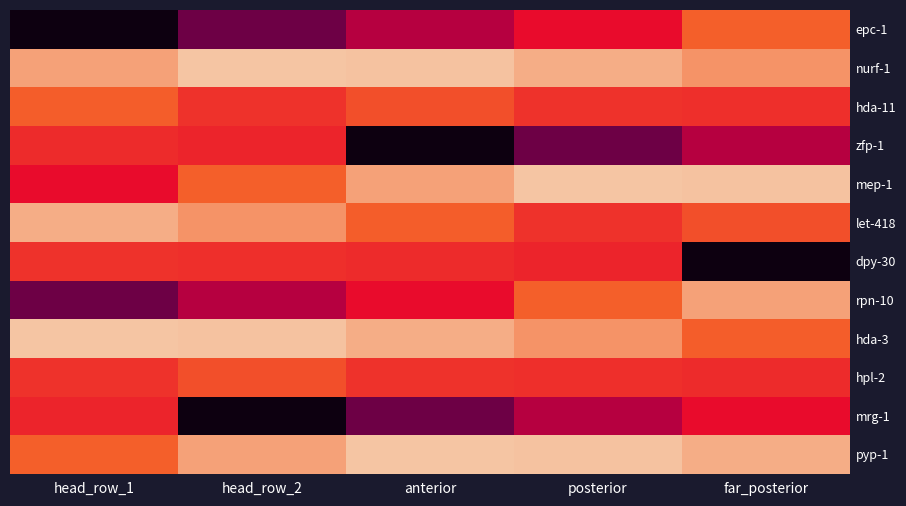

What is the smallest value displayed?

48.0